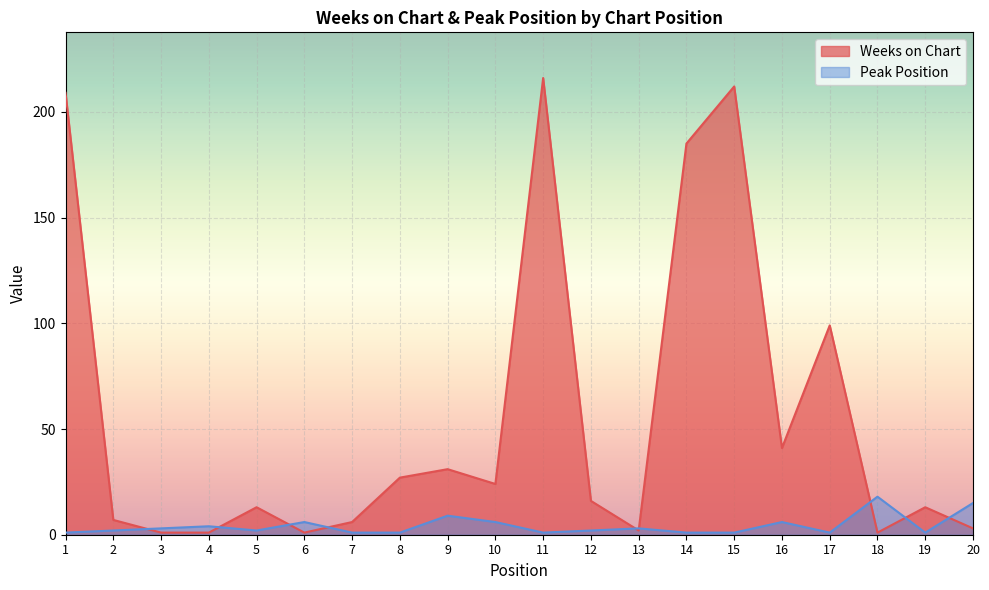

At which category is the sum across all series the highest?

11